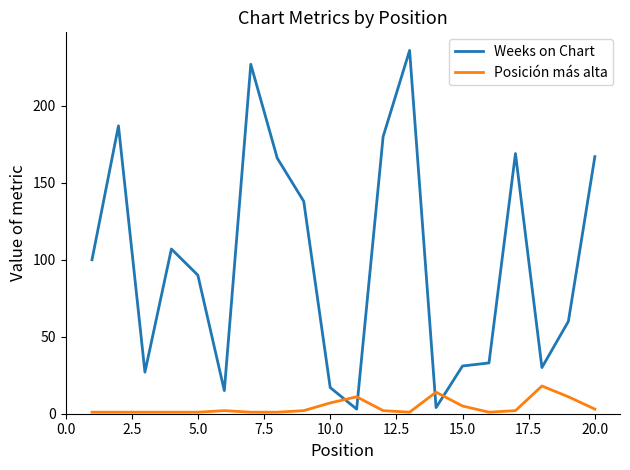

Which series has the largest range (max minus min)?

Weeks on Chart